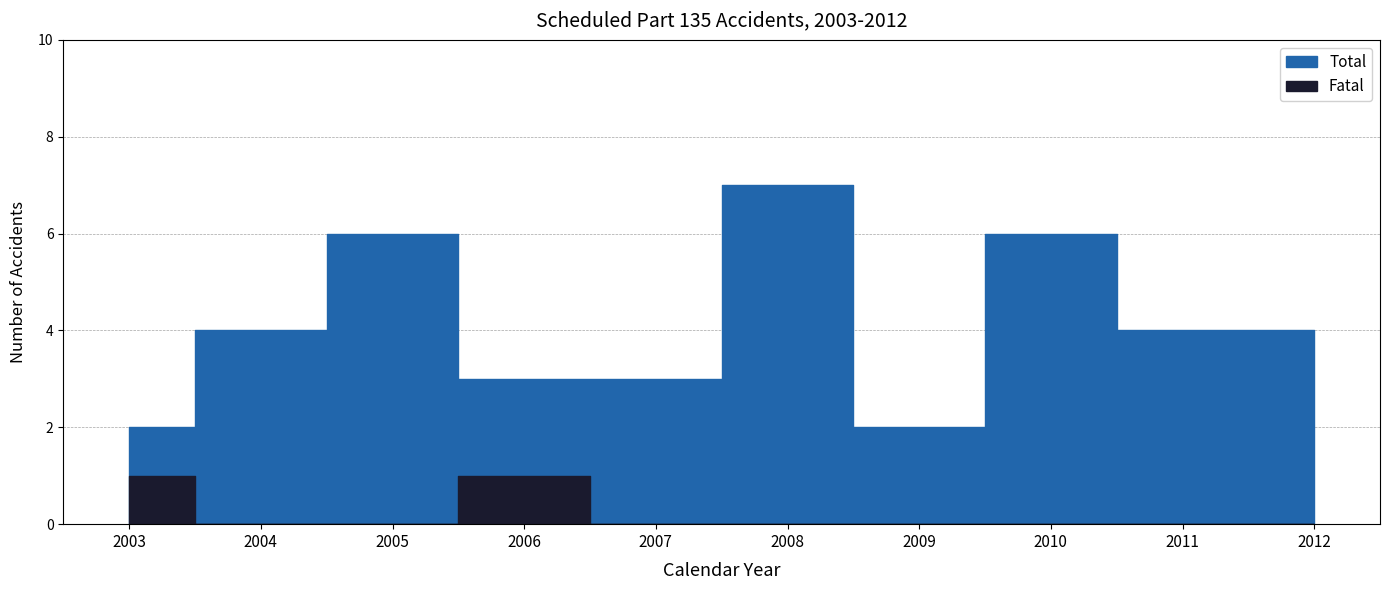

Rank the series by their average value, from highest to lowest.

Total, Fatal